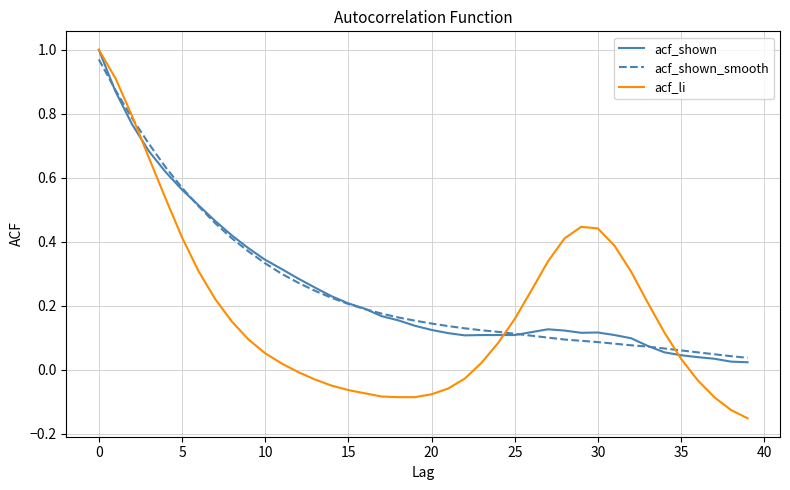

Which series has the largest range (max minus min)?

acf_li